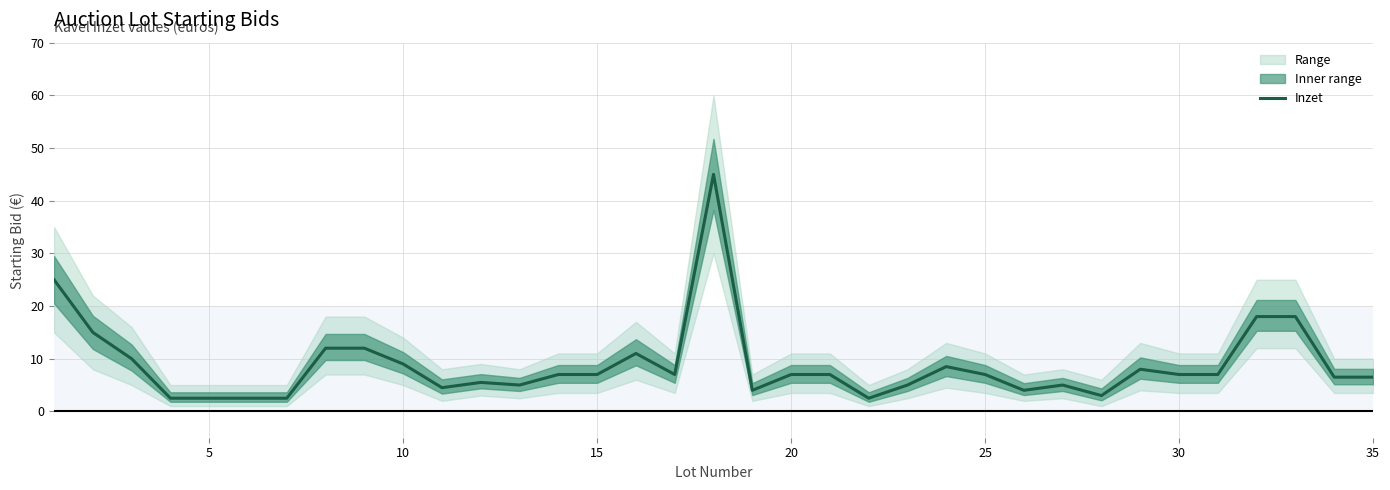

What is the value of the 30th point from the left?

7.0